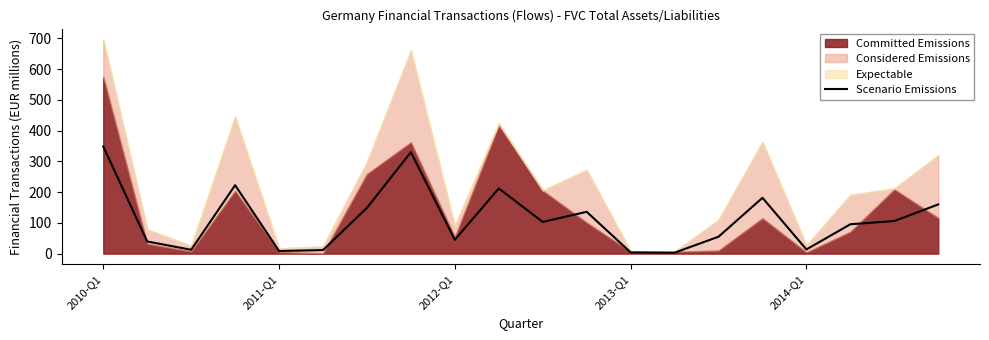

What position from the right is 7?

13